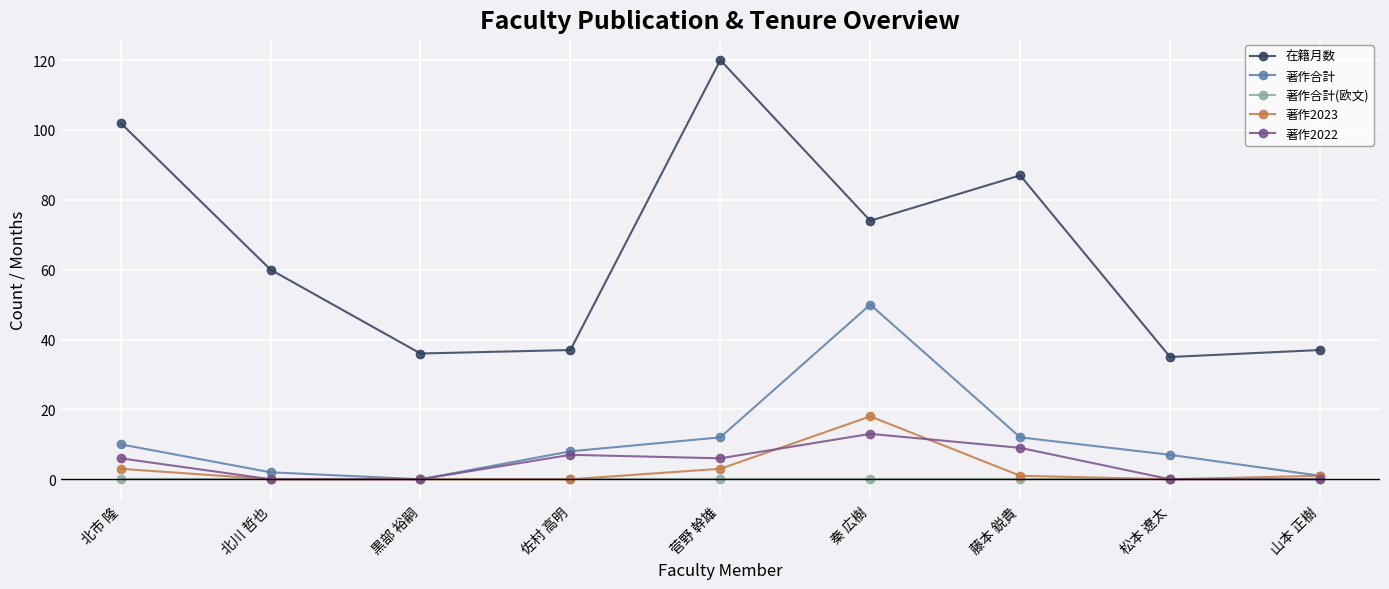

Reading left to right, transcribe all the data shown in this chart.

在籍月数: 102	60	36	37	120	74	87	35	37
著作合計: 10	2	0	8	12	50	12	7	1
著作合計(欧文): 0	0	0	0	0	0	0	0	0
著作2023: 3	0	0	0	3	18	1	0	1
著作2022: 6	0	0	7	6	13	9	0	0